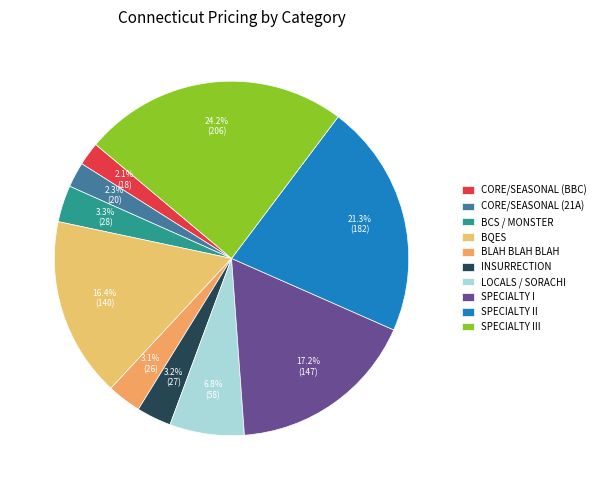

What percentage is the INSURRECTION slice, to the nearest percent?

3%